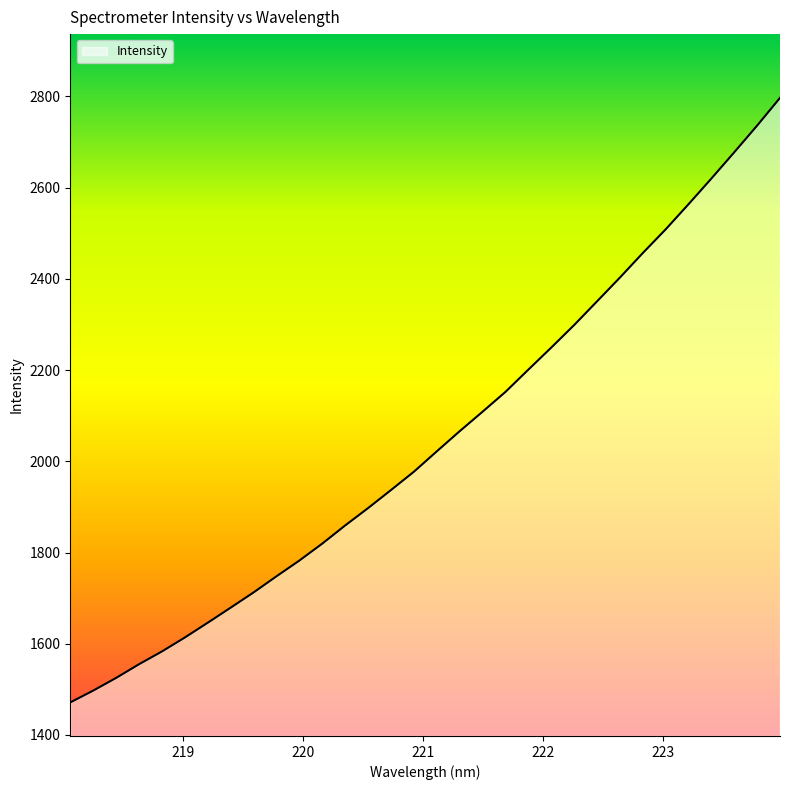

What is the smallest value displayed?

1471.4